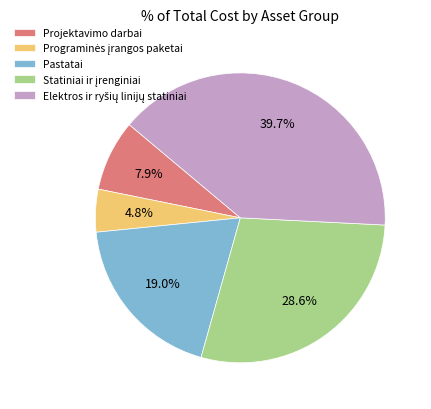

How many slices are in this pie chart?

5